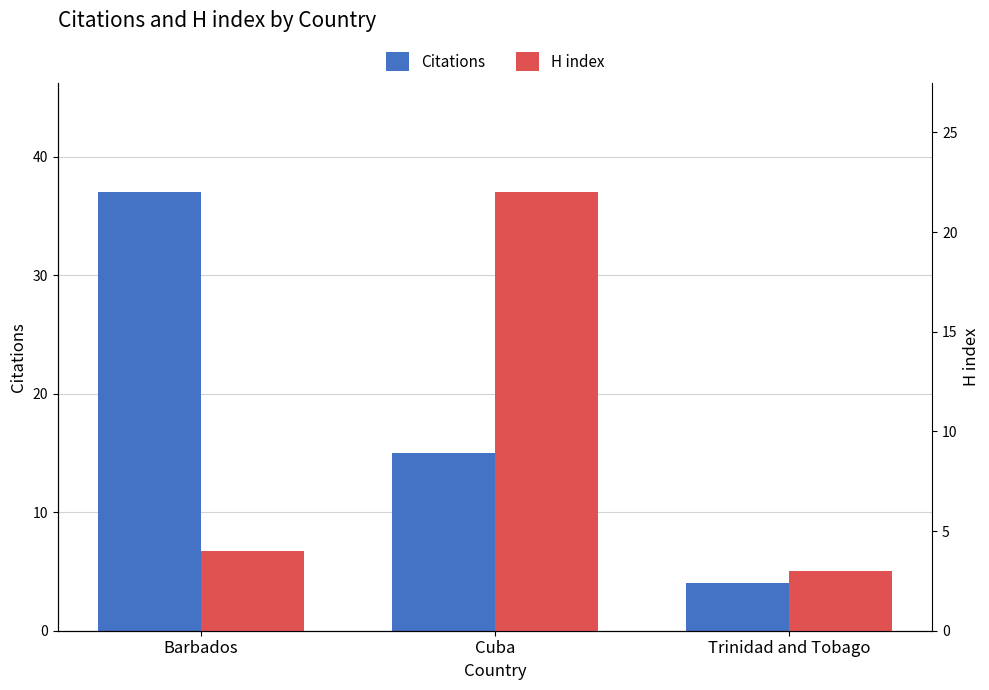

What is the label of the 1st bar from the left?

Barbados